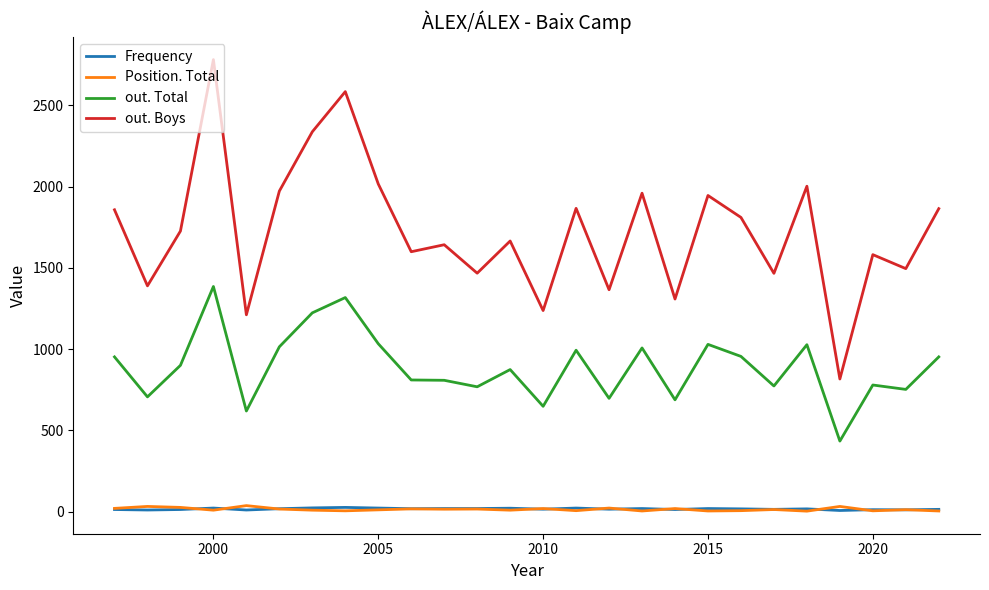

What is the difference between the maximum and minimum values in the out. Boys series?

1965